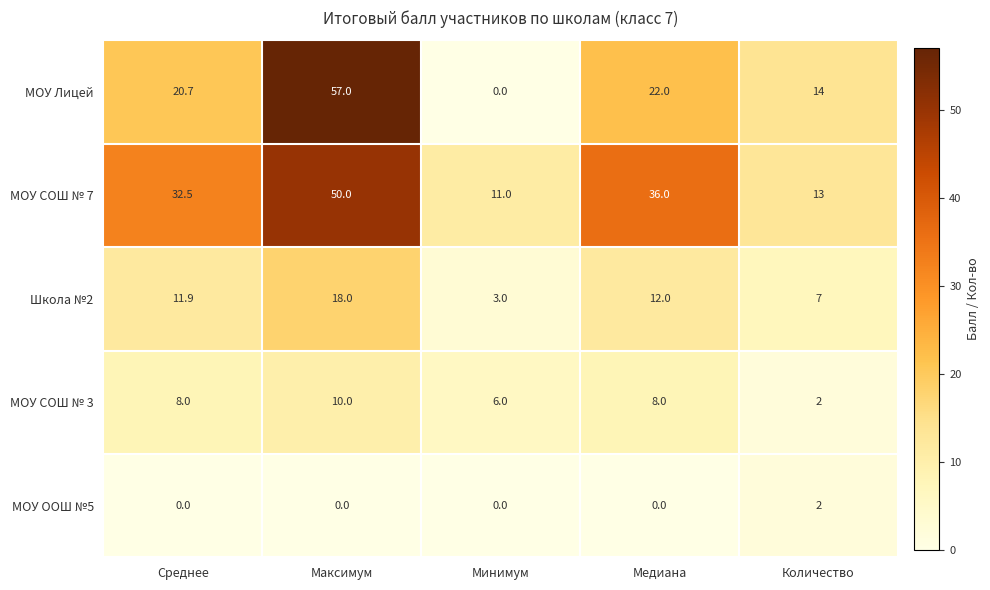

At which category is the sum across all series the highest?

Максимум